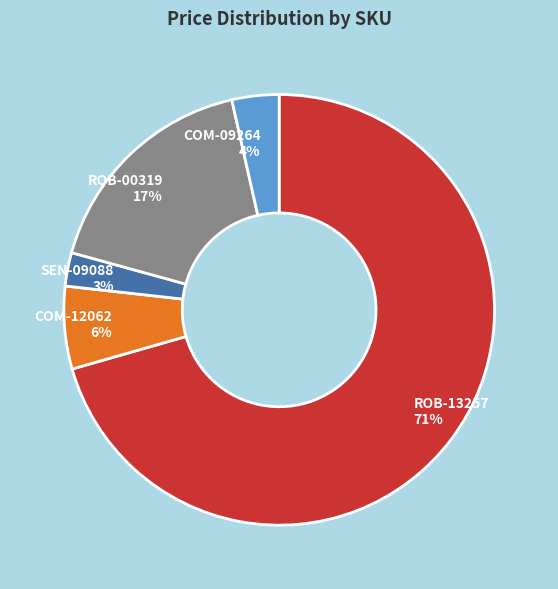

Do SEN-09088 and COM-09264 together represent more than half of the pie?

No